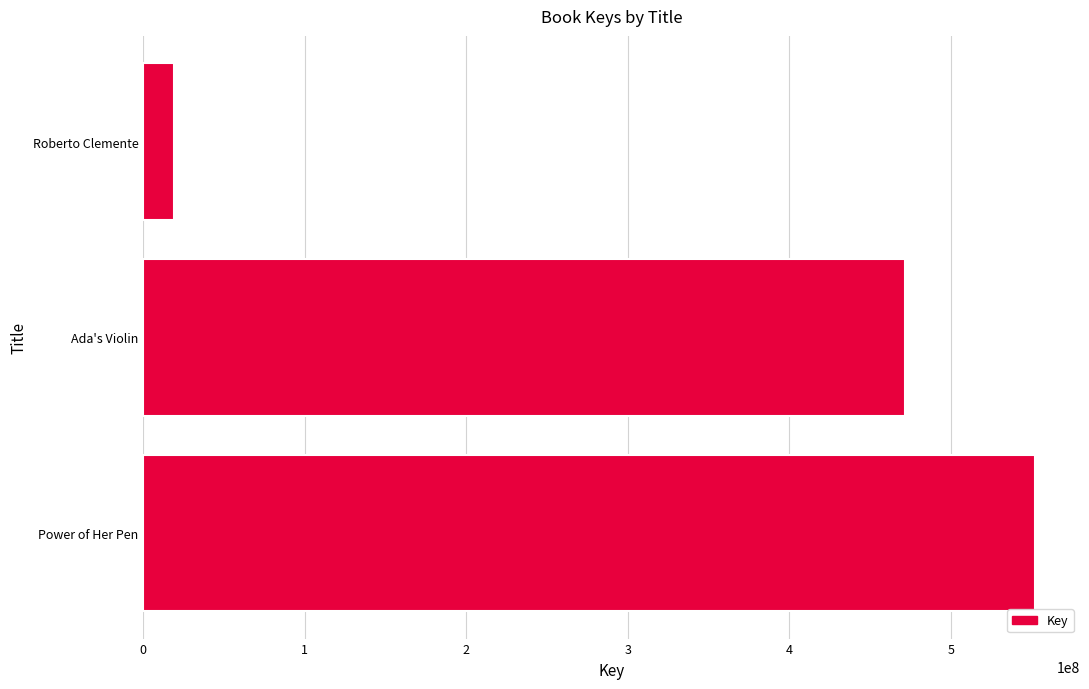

What is the difference between the maximum and second lowest values?

80581660